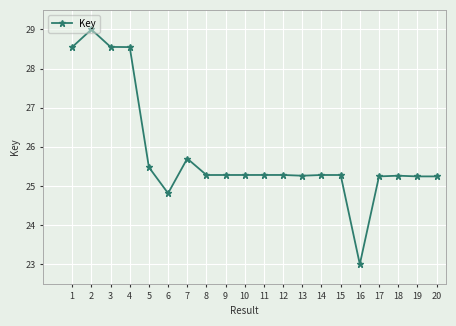

The chart shows a value of 25.5 at 5. True or false?

True